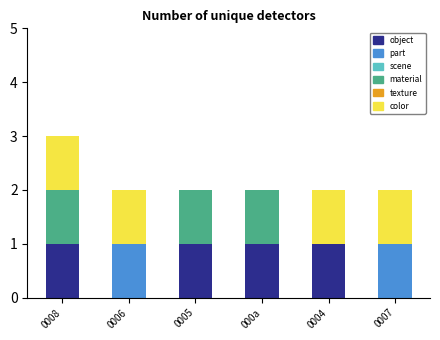

At which category is the sum across all series the highest?

0008